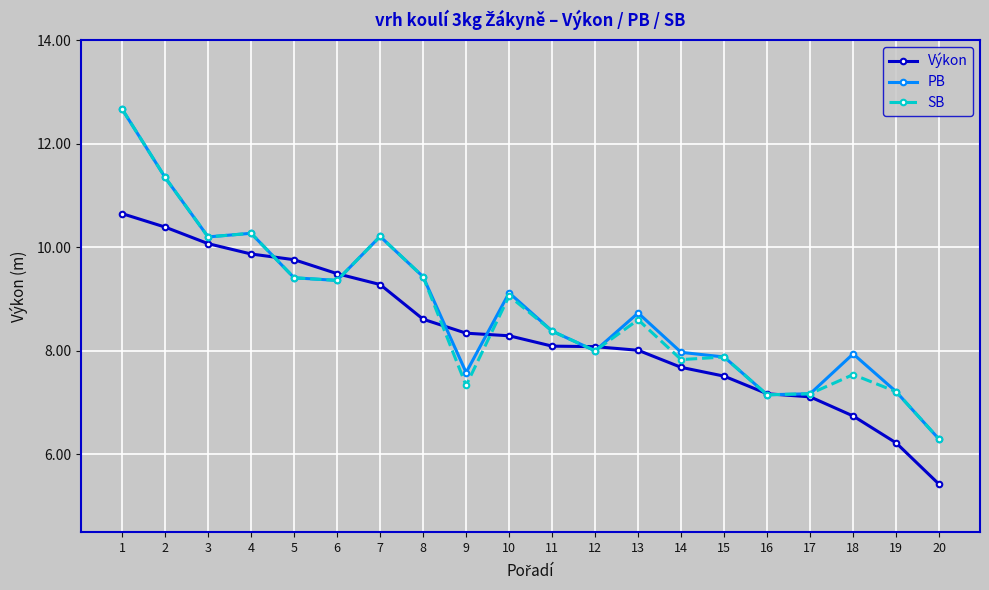

How many series are shown in this chart?

3